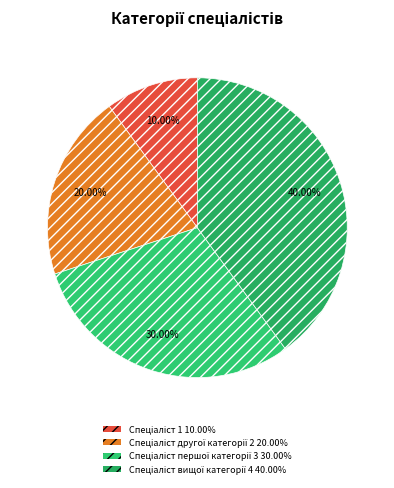

Rank the categories by value from highest to lowest.

Спеціаліст вищої категорії, Спеціаліст першої категорії, Спеціаліст другої категорії, Спеціаліст